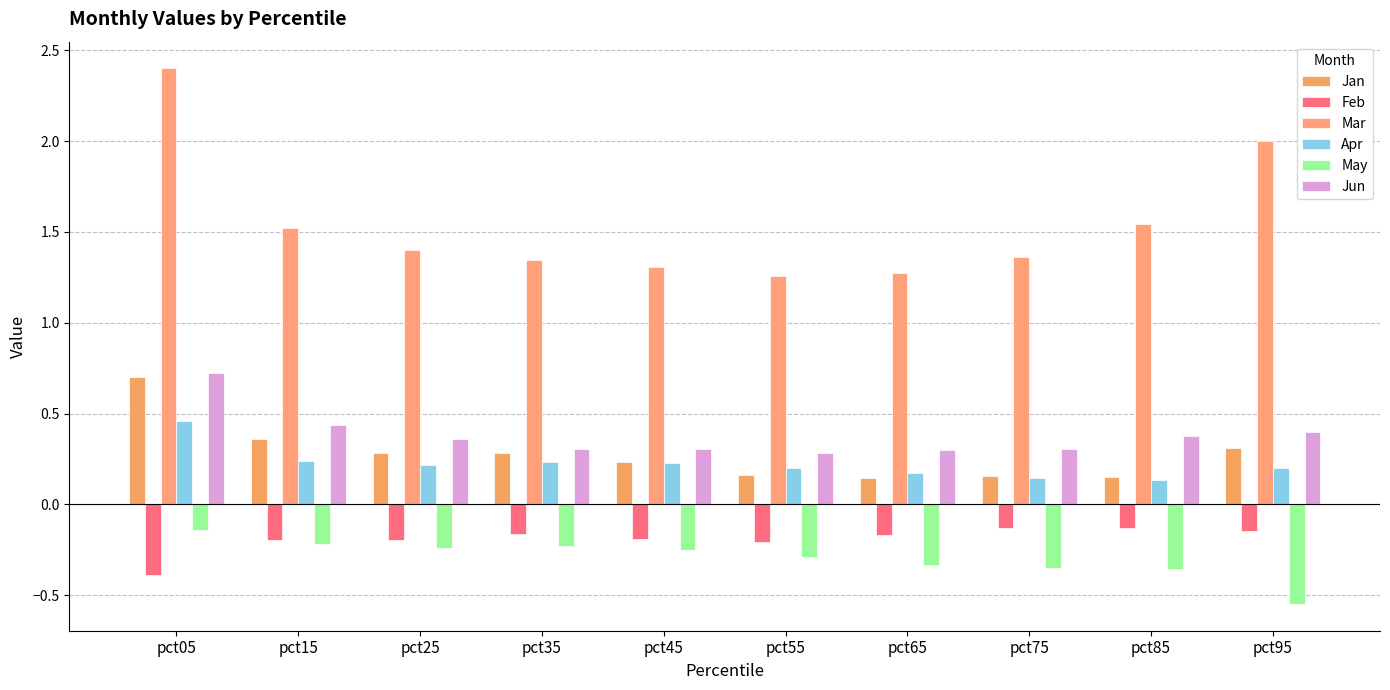

What is the total value across all series at pct25?

1.8